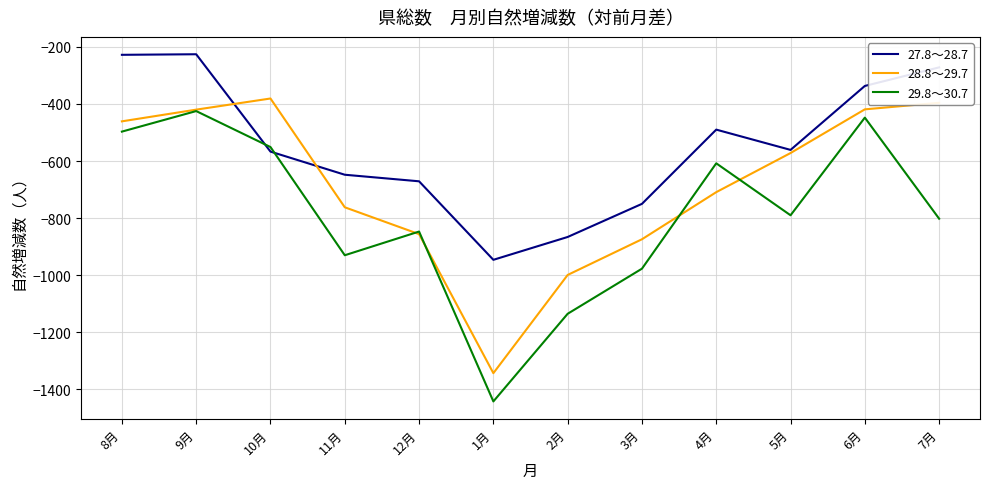

The value of 28.8～29.7 at 7月 is -396. True or false?

True